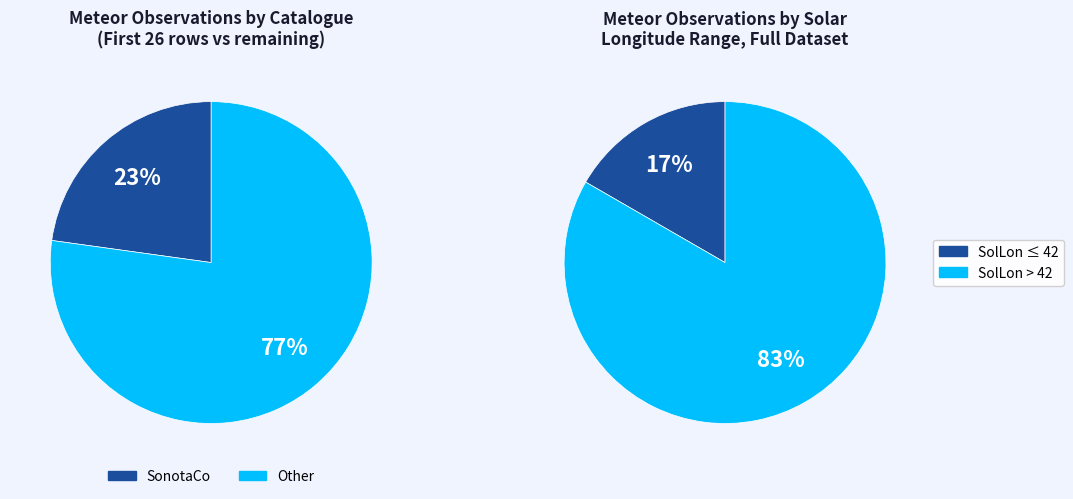

Rank the categories by value from lowest to highest.

SonotaCo, Other